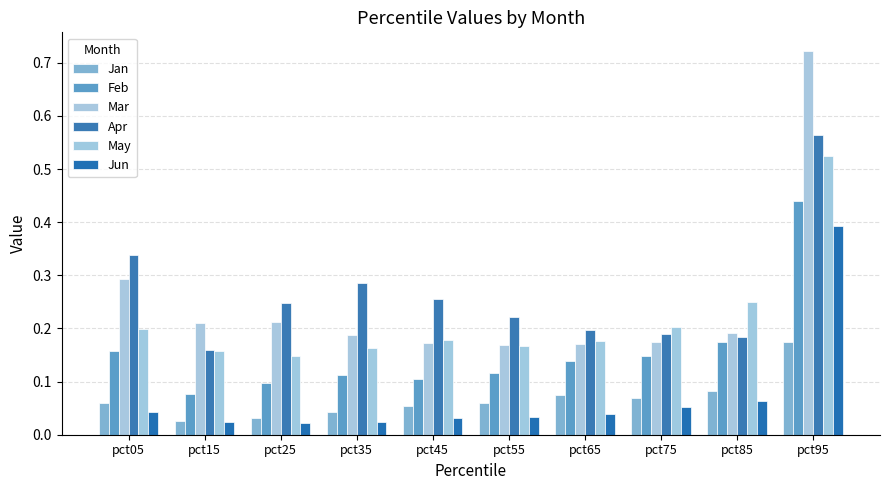

Count the number of categories in the chart.

10